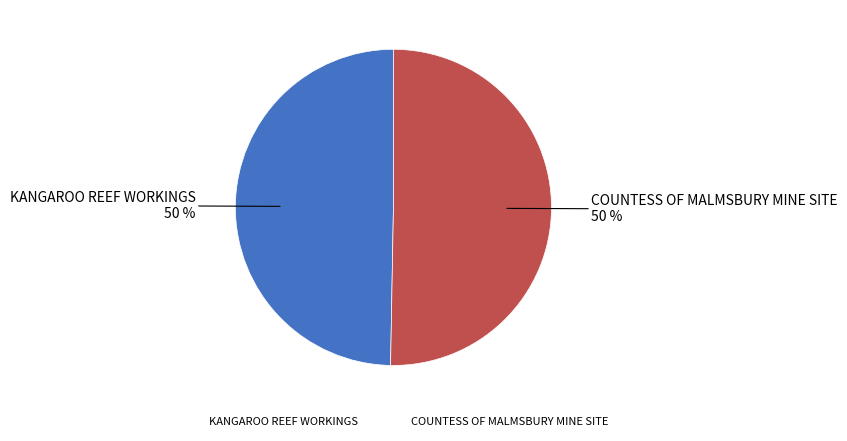

The KANGAROO REEF WORKINGS slice represents 61% of the pie. True or false?

False